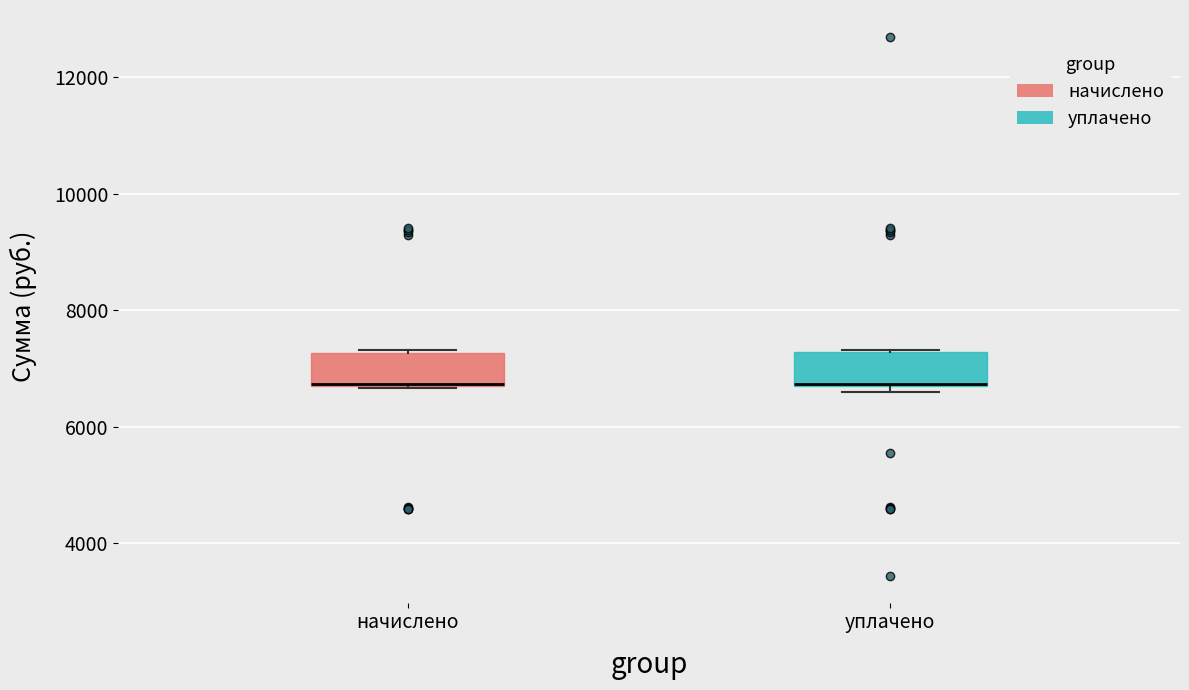

Reading left to right, read every box against the y-axis: the position of its median line, the range the box covers, and the ends of its whiskers. The values are not printed on the chart, so give them approximately, as read against the axis.

начислено: median 6800 (drawn on the box's lower edge), box 6800 to 7200, whiskers 6600 to 7400
уплачено: median 6800 (drawn on the box's lower edge), box 6800 to 7200, whiskers 6600 to 7400